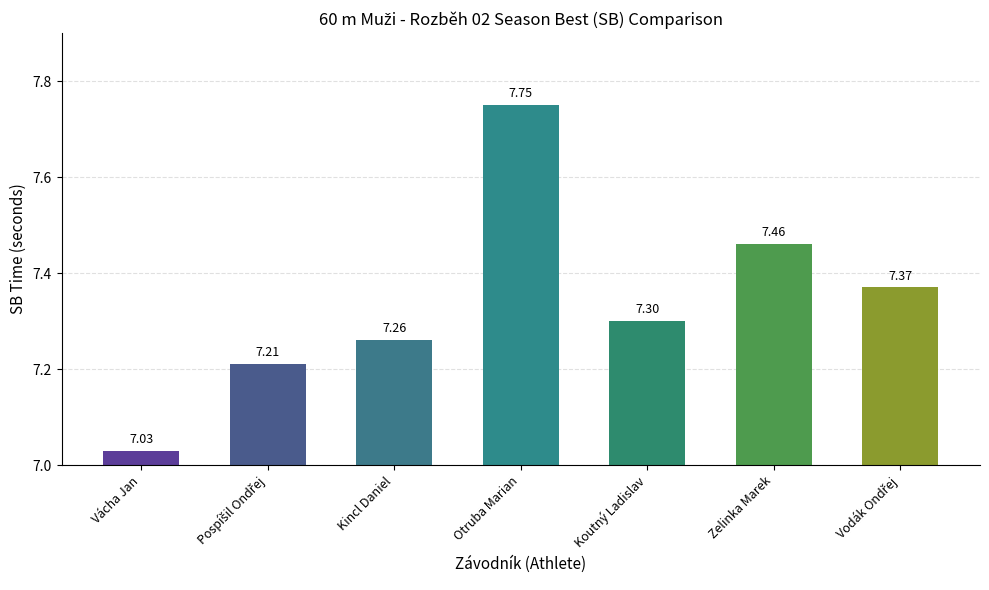

What is the change in value from Vácha Jan to Pospíšil Ondřej?

+0.2